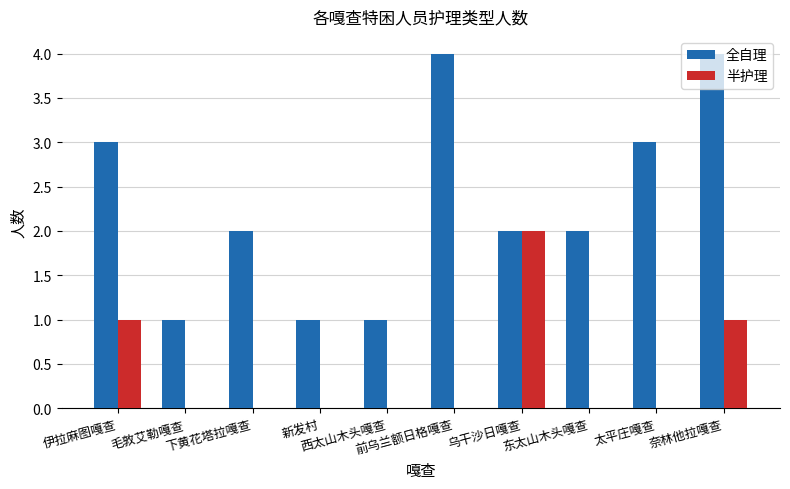

Does the chart contain stacked bars?

No